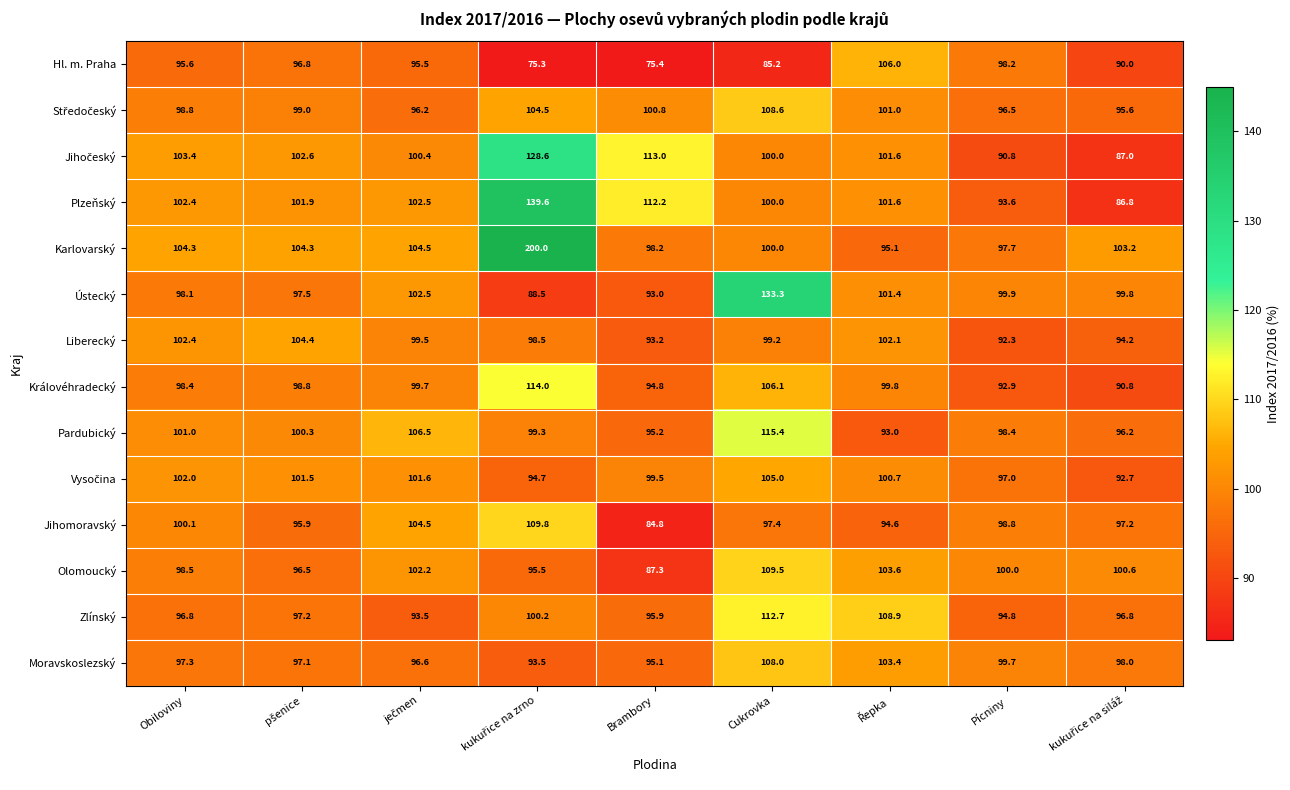

Read the Olomoucký value at Brambory.

87.3